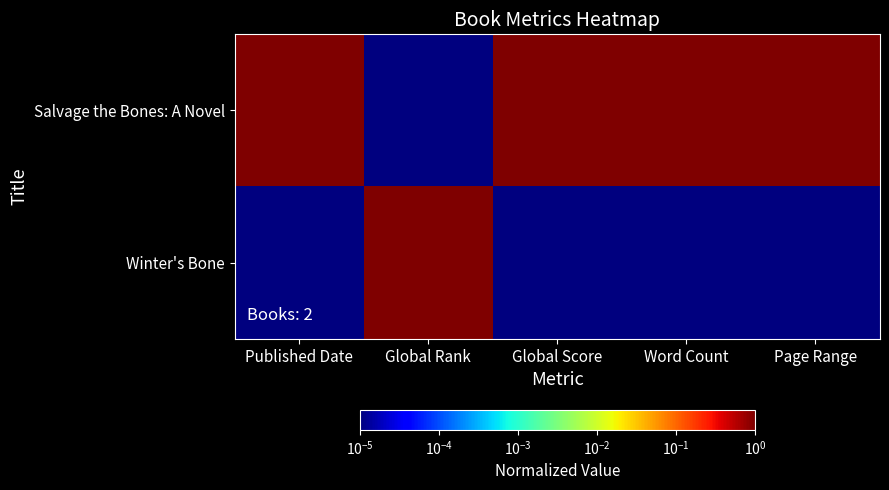

What is the difference between the highest and lowest values at Global Rank?

1.0